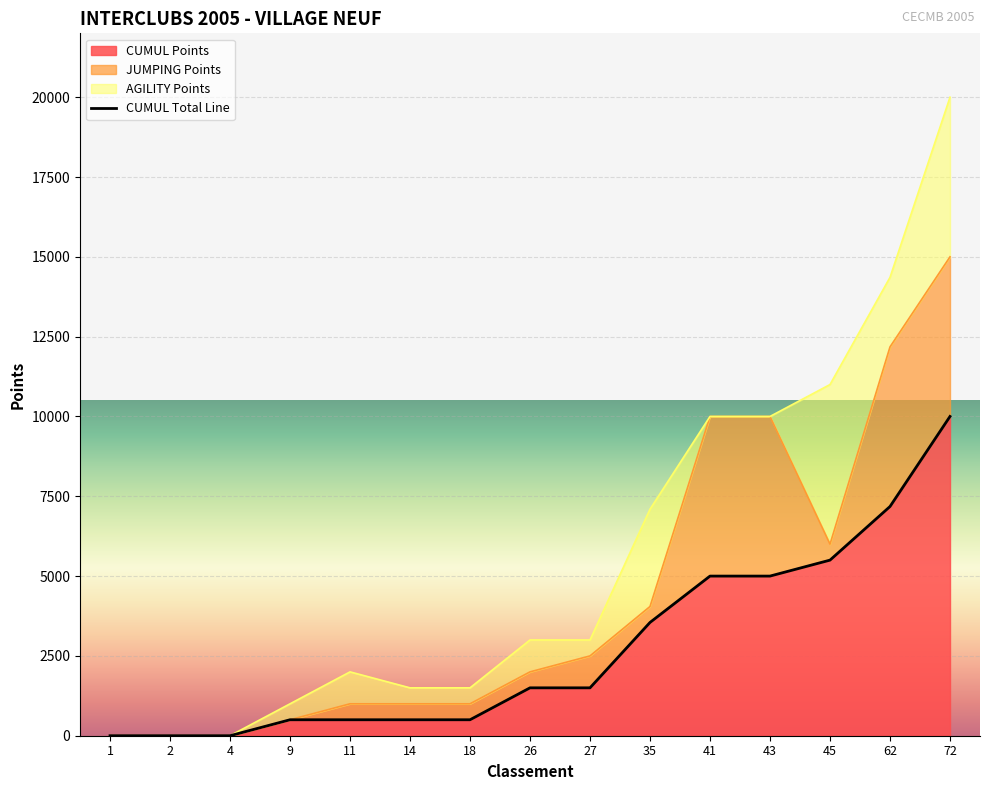

What is the maximum value for CUMUL Points?

10000